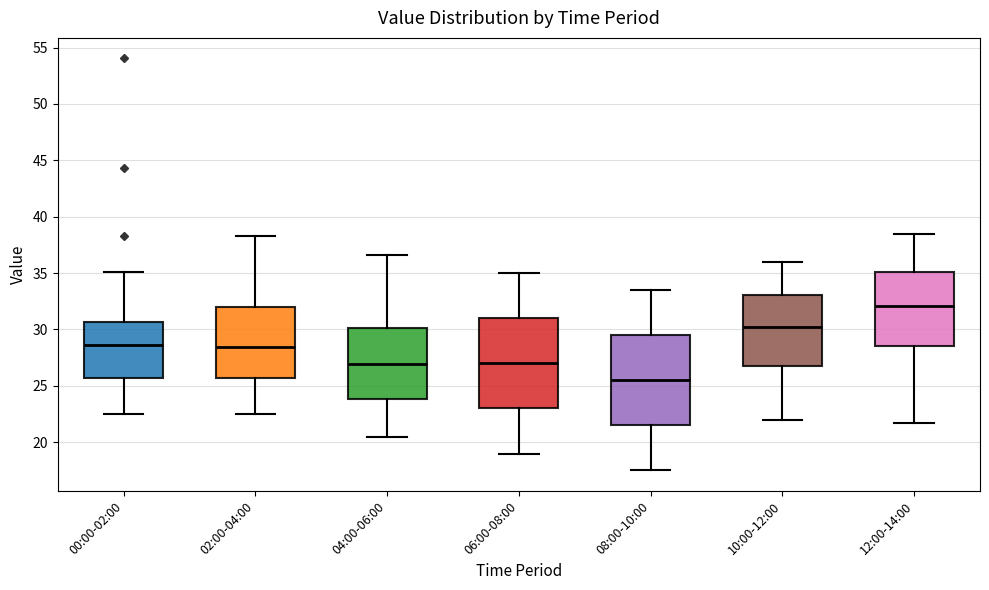

Reading left to right, transcribe this box plot: for each box, give where its median line is, the range the box spans, and where its two whiskers end, as read against the y-axis. The values are not printed on the chart, so give them approximately, as read against the axis.

00:00-02:00: median 28.5, box 25.5 to 30.5, whiskers 22.5 to 35.0
02:00-04:00: median 28.5, box 25.5 to 32.0, whiskers 22.5 to 38.5
04:00-06:00: median 27.0, box 24.0 to 30.0, whiskers 20.5 to 36.5
06:00-08:00: median 27.0, box 23.0 to 31.0, whiskers 19.0 to 35.0
08:00-10:00: median 25.5, box 21.5 to 29.5, whiskers 17.5 to 33.5
10:00-12:00: median 30.0, box 26.5 to 33.0, whiskers 22.0 to 36.0
12:00-14:00: median 32.0, box 28.5 to 35.0, whiskers 21.5 to 38.5